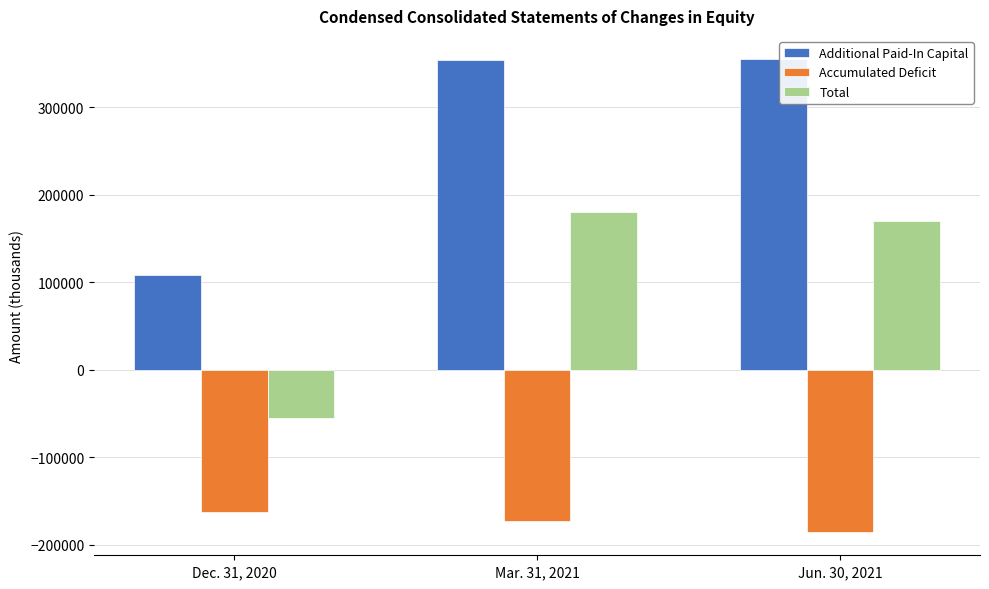

What is the total value across all series at Jun. 30, 2021?

338792